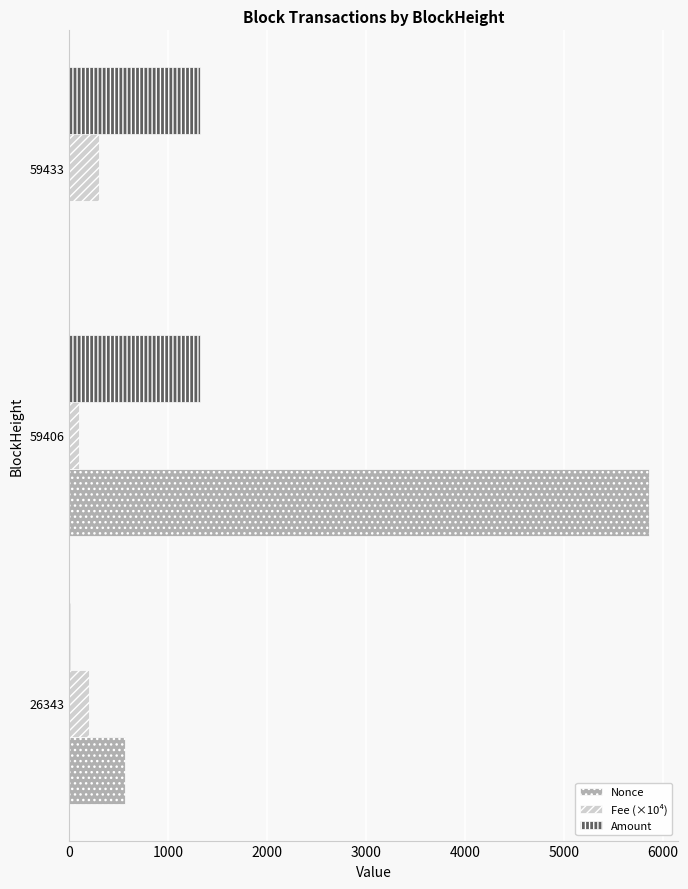

At which category is the sum across all series the highest?

59406